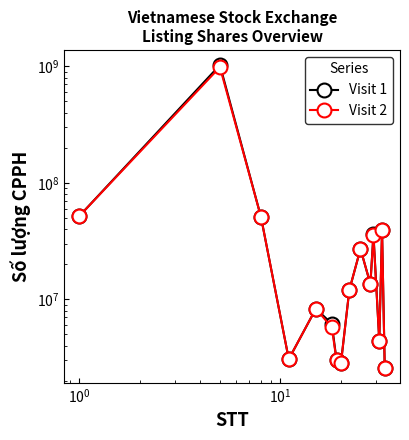

What is the highest value of the Visit 2 series?

985901288